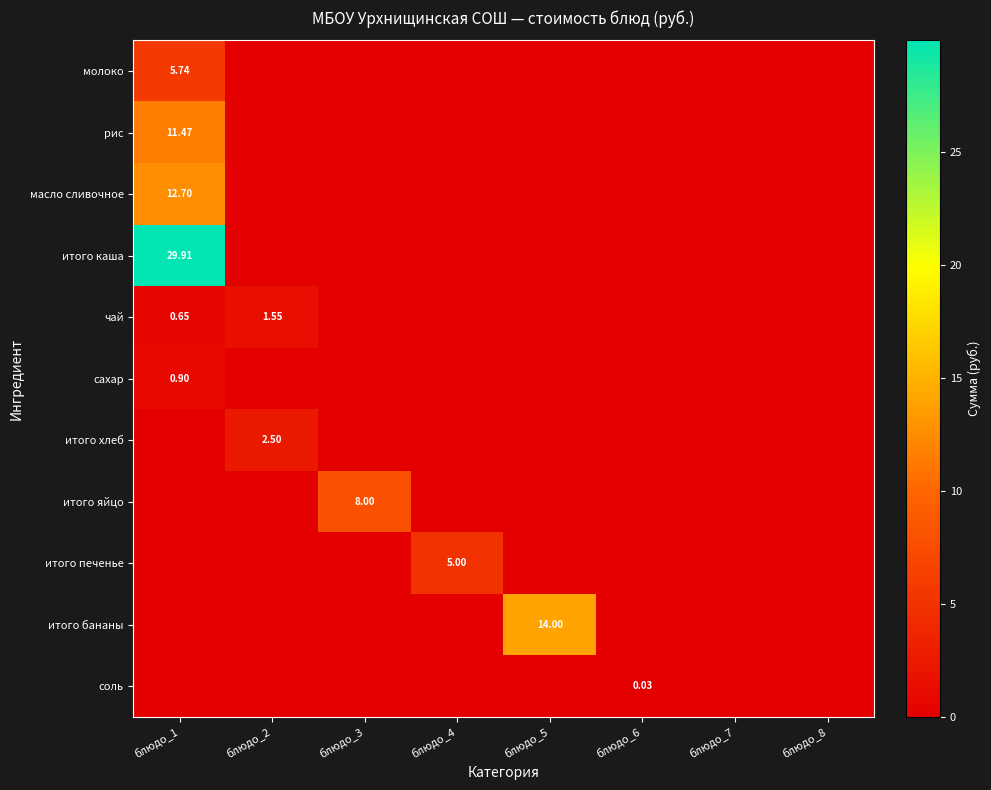

What is the difference between the highest and lowest values at блюдо_2?

2.5